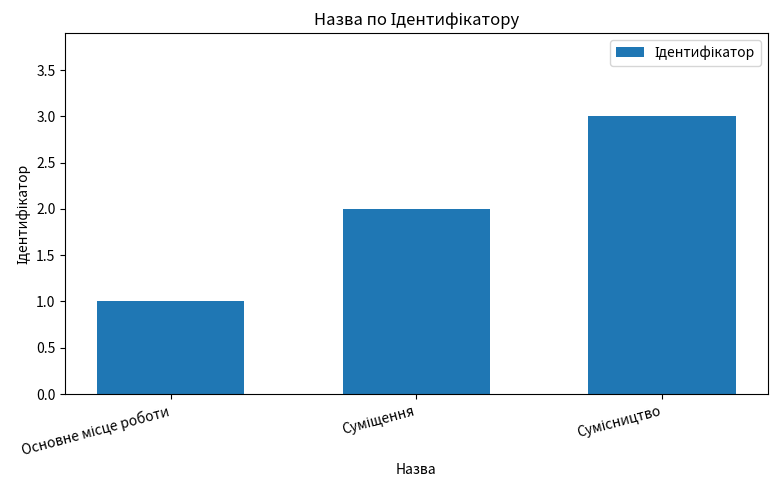

What is the sum of all values?

6